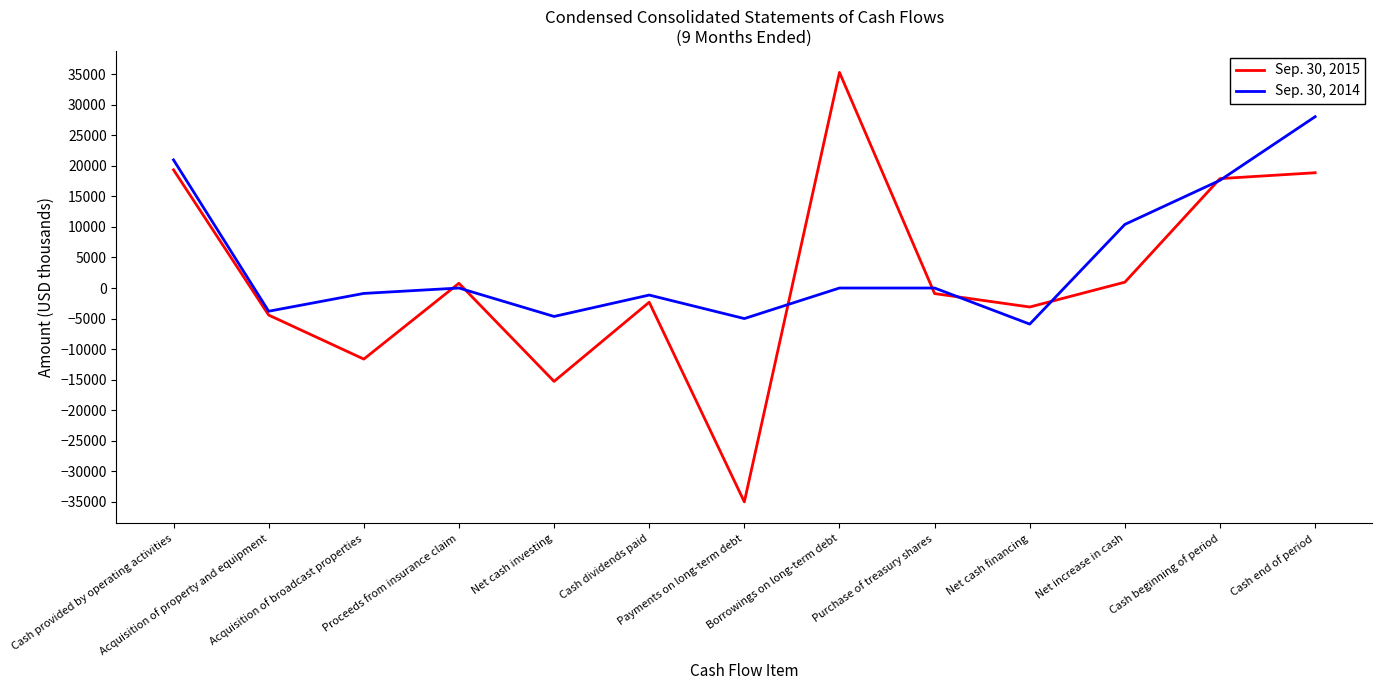

List the series in order of their overall mean, lowest first.

Sep. 30, 2015, Sep. 30, 2014